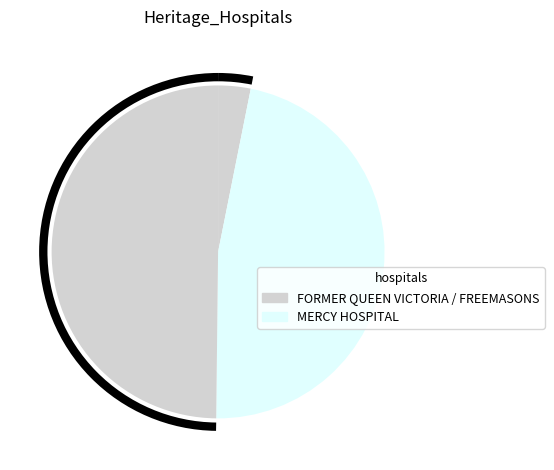

Count the number of slices in the pie.

3